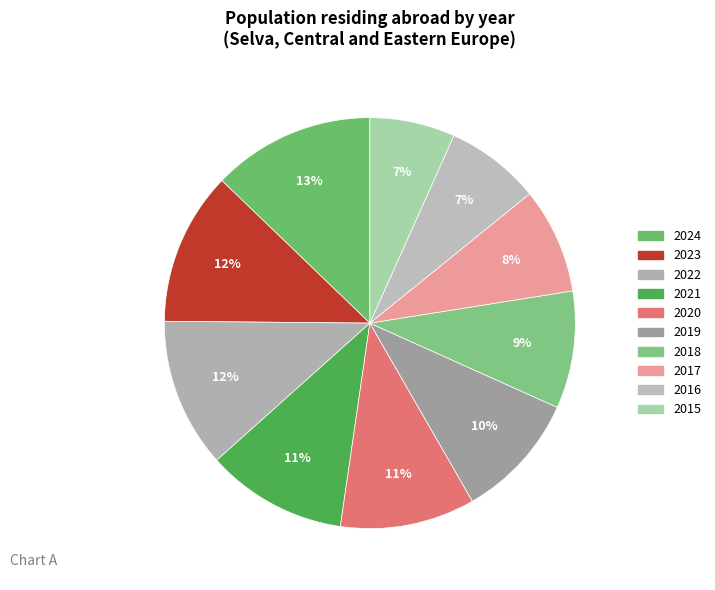

What is the largest slice in the pie chart?

2024